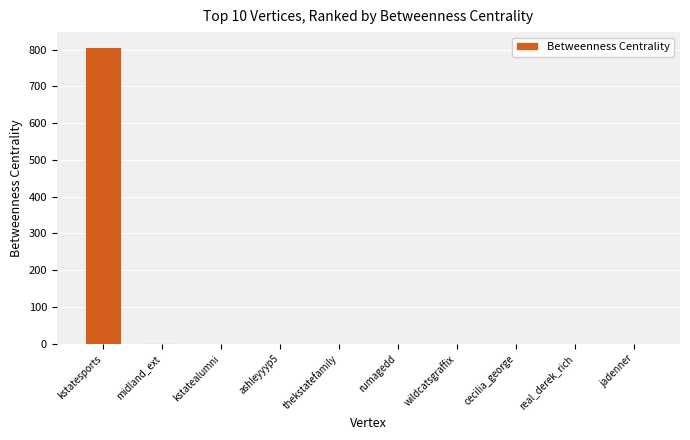

The chart shows a value of 0 at cecilia_george. True or false?

True